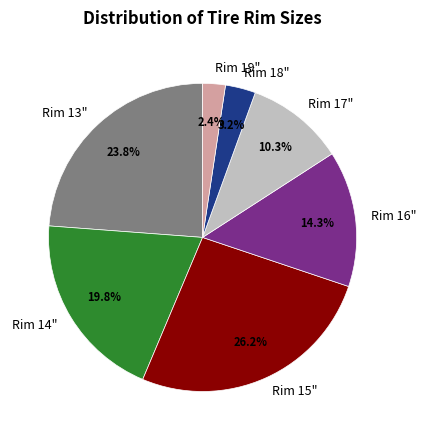

What is the ratio of the value at Rim 19" to the value at Rim 18"?

0.8